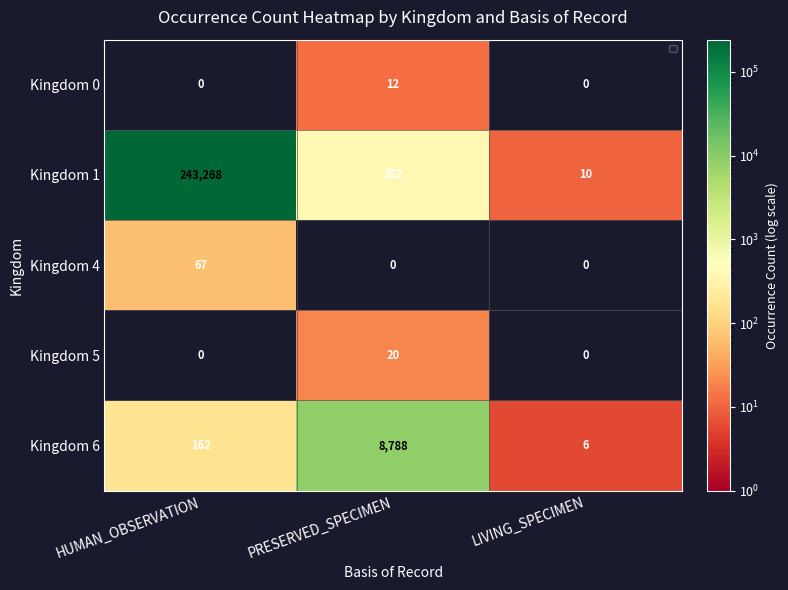

Count the number of categories in the chart.

3